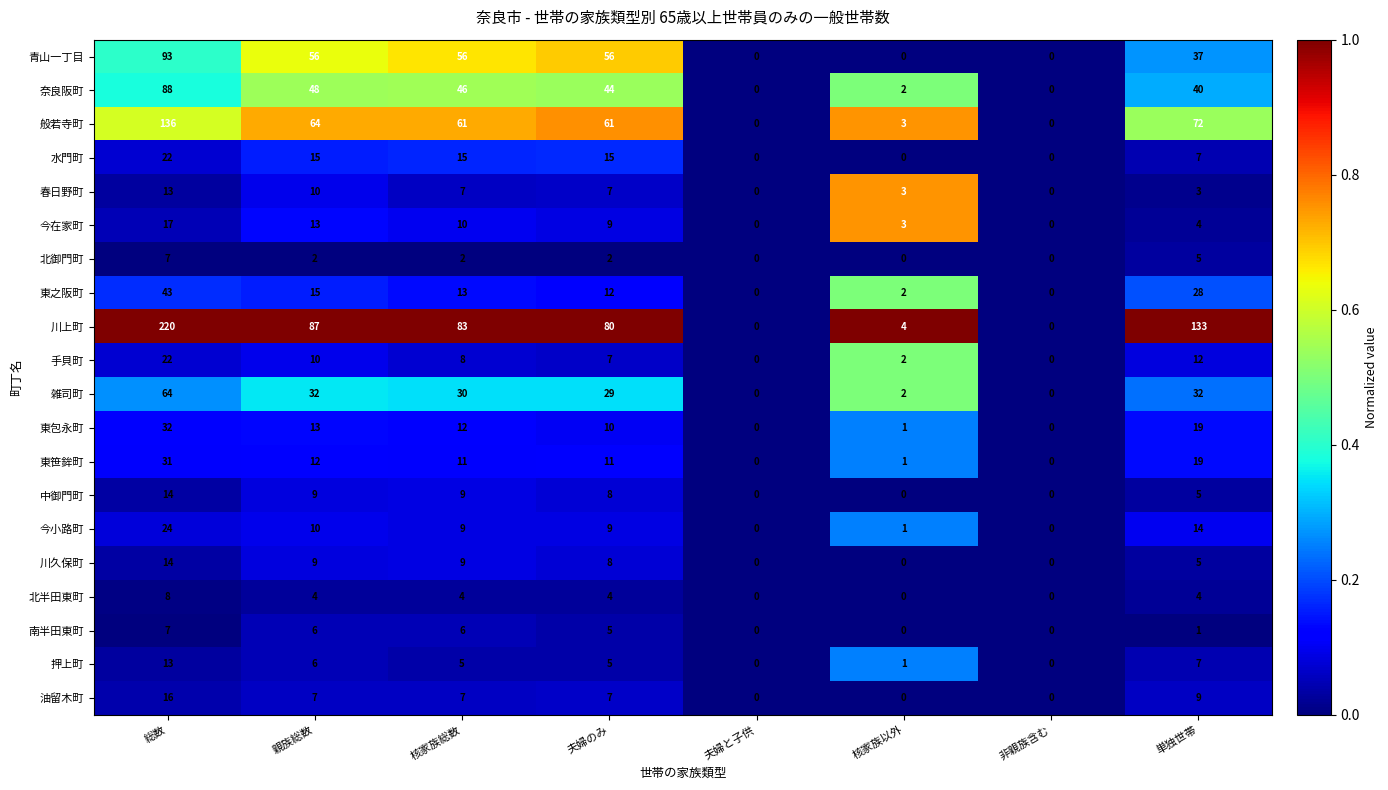

Which label corresponds to the largest value in the chart?

総数